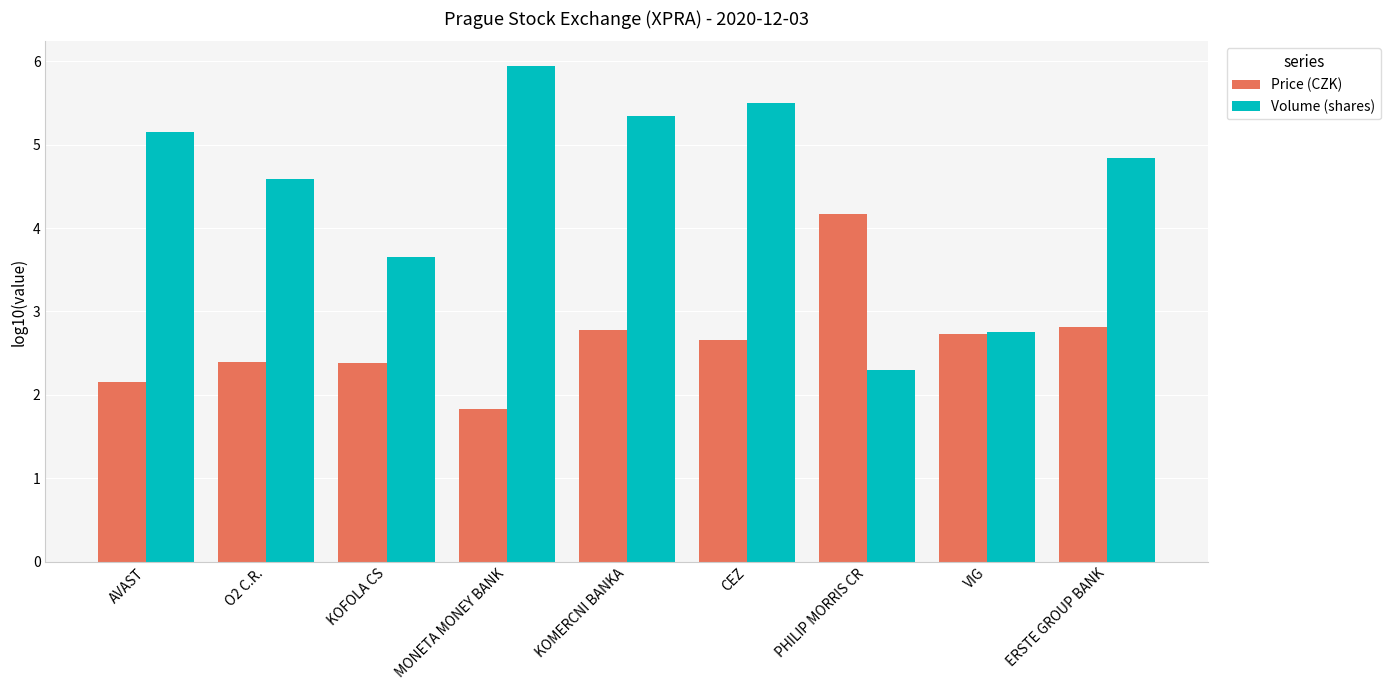

What is the label of the 4th bar from the right?

CEZ